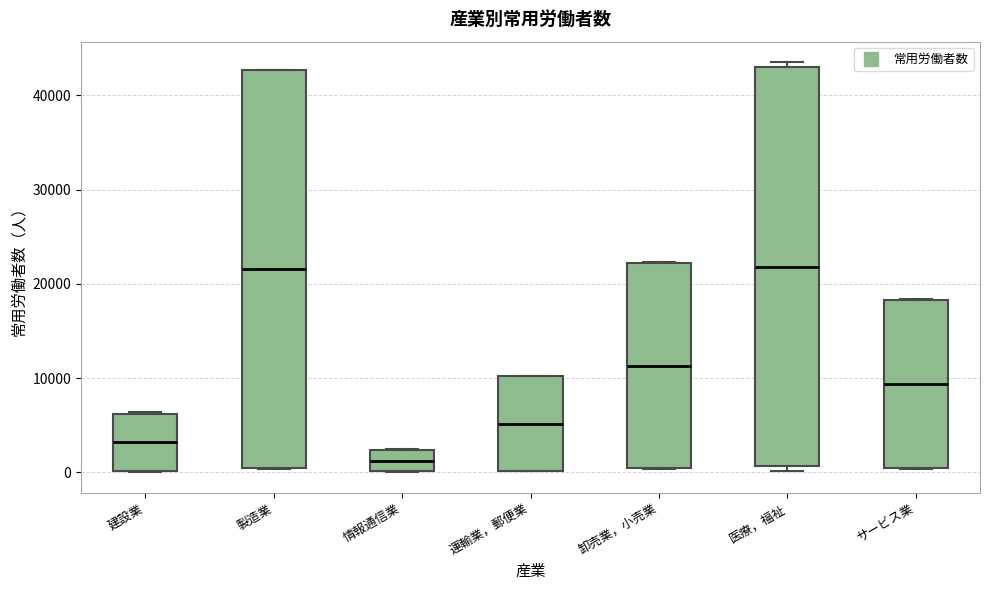

Reading left to right, transcribe this box plot: for each box, give where its median line is, the range the box spans, and where its two whiskers end, as read against the y-axis. The values are not printed on the chart, so give them approximately, as read against the axis.

建設業: median 3000, box 0 to 6000, whiskers 0 to 6000
製造業: median 22000, box 0 to 43000, whiskers 0 to 43000
情報通信業: median 1000, box 0 to 2000, whiskers 0 to 2000
運輸業，郵便業: median 5000, box 0 to 10000, whiskers 0 to 10000
卸売業，小売業: median 11000, box 0 to 22000, whiskers 0 to 22000
医療，福祉: median 22000, box 1000 to 43000, whiskers 0 to 44000
サービス業: median 9000, box 0 to 18000, whiskers 0 to 18000